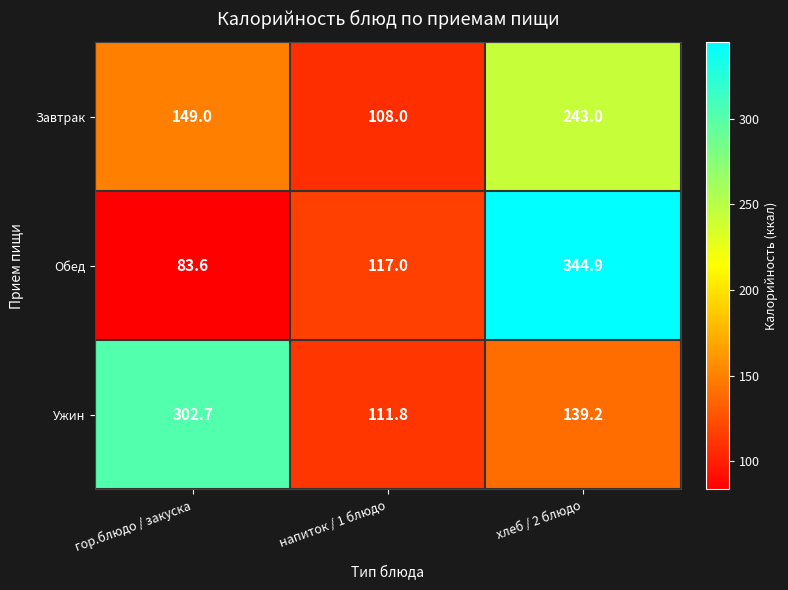

What value does the Ужин series have at напиток / 1 блюдо?

111.8